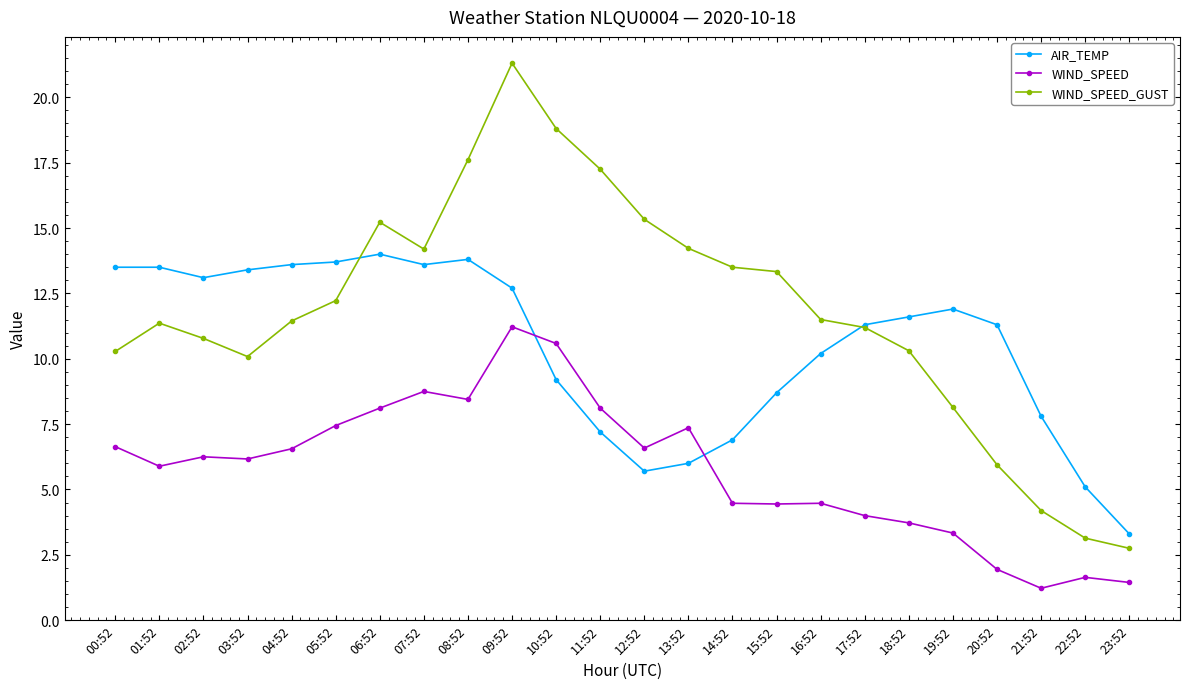

What is the spread (max minus min) of values at 13:52?

8.2